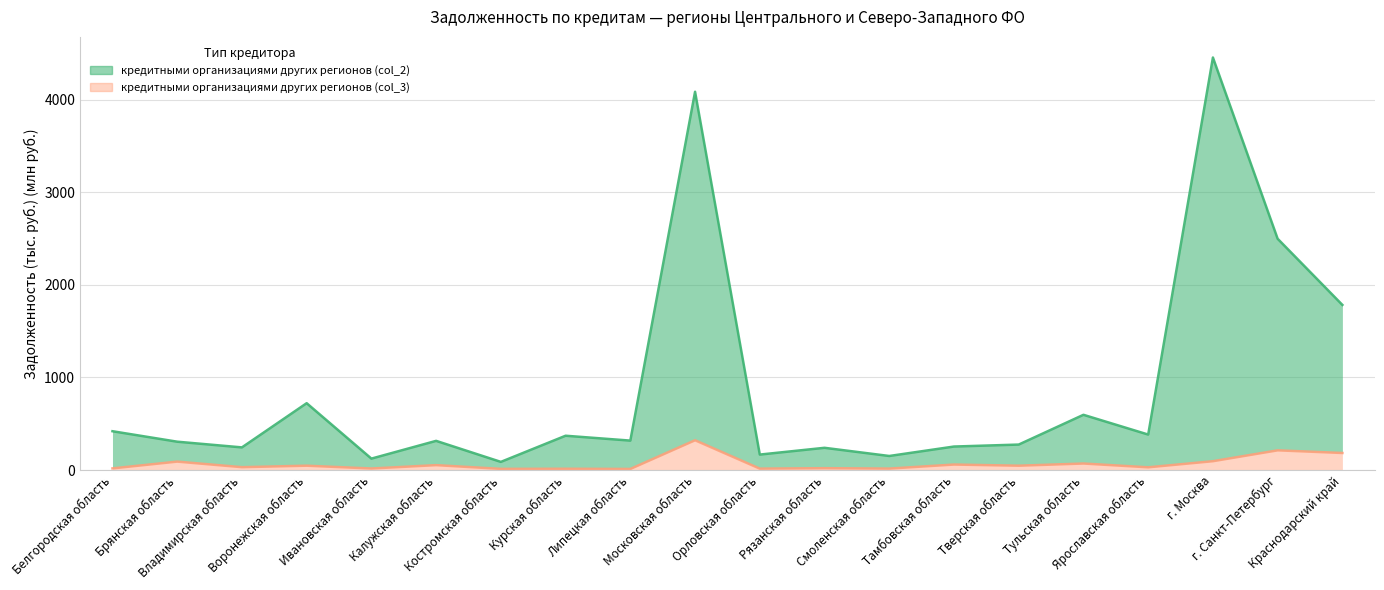

True or false: кредитными организациями других регионов (col_2) and кредитными организациями других регионов (col_3) cross at least once.

False